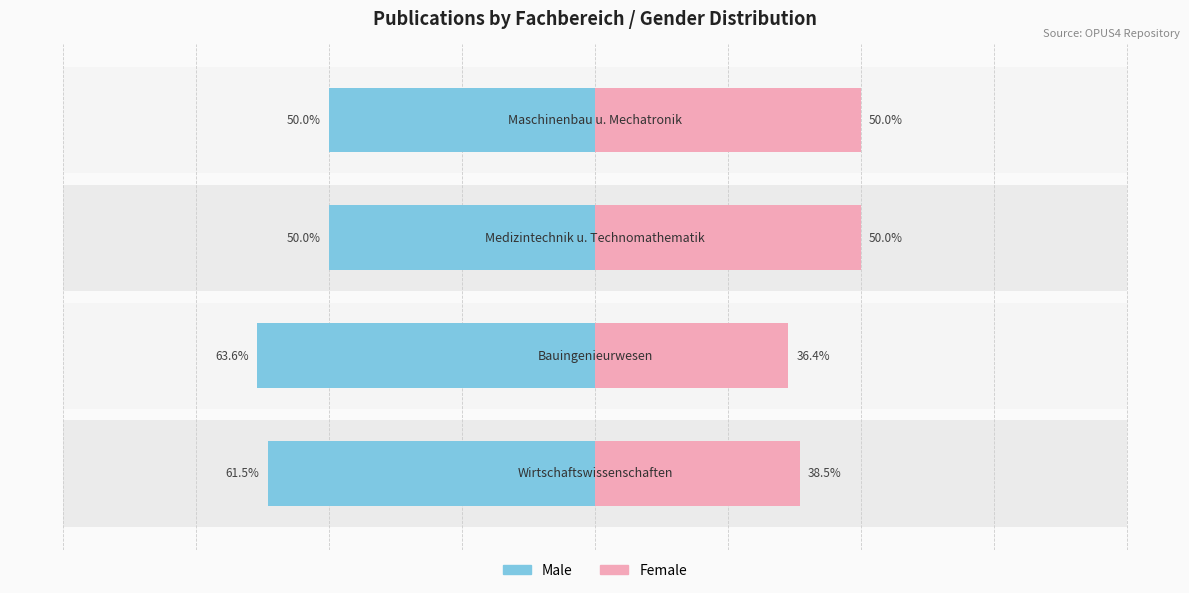

At how many categories does at least one series exceed -28?

4